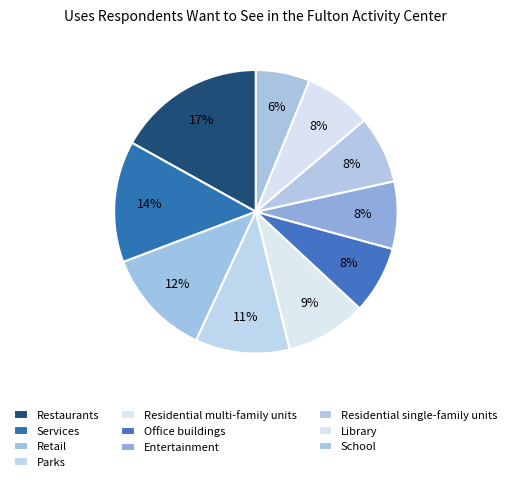

How many segments does this pie chart have?

10